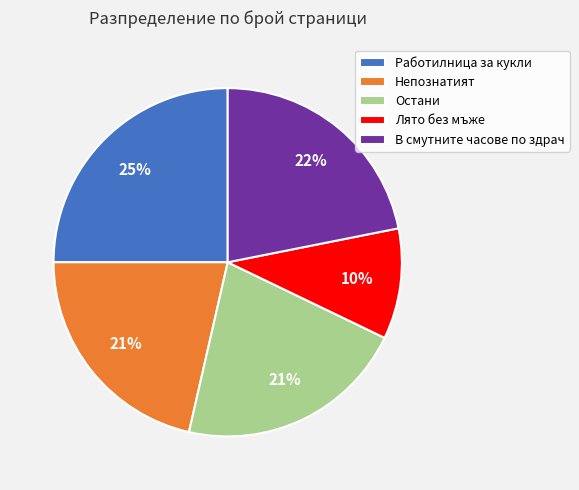

Count the number of slices in the pie.

5